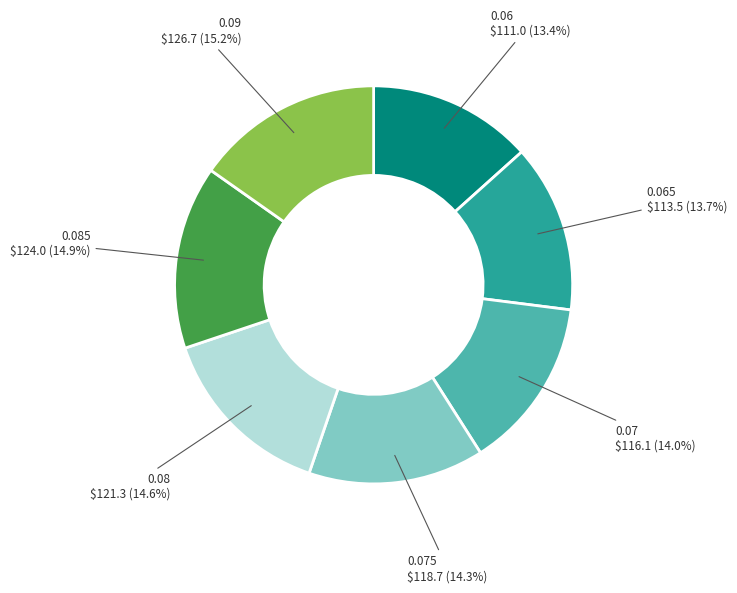

Is there any slice that represents more than half of the pie?

No